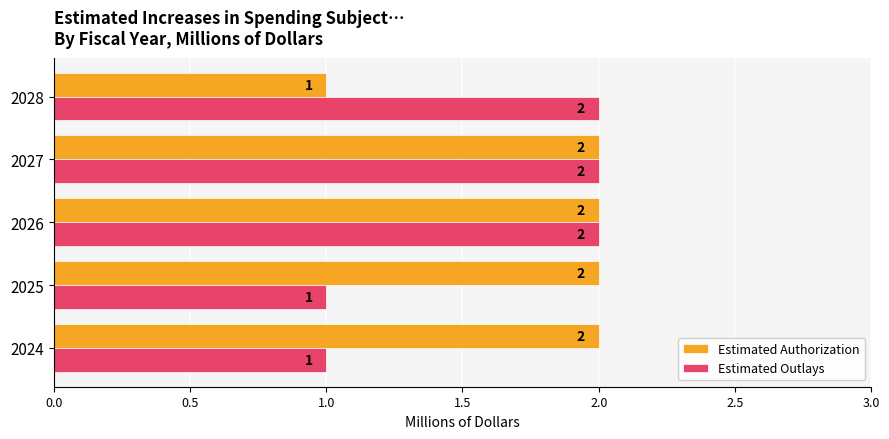

At how many categories does at least one series exceed 1?

5